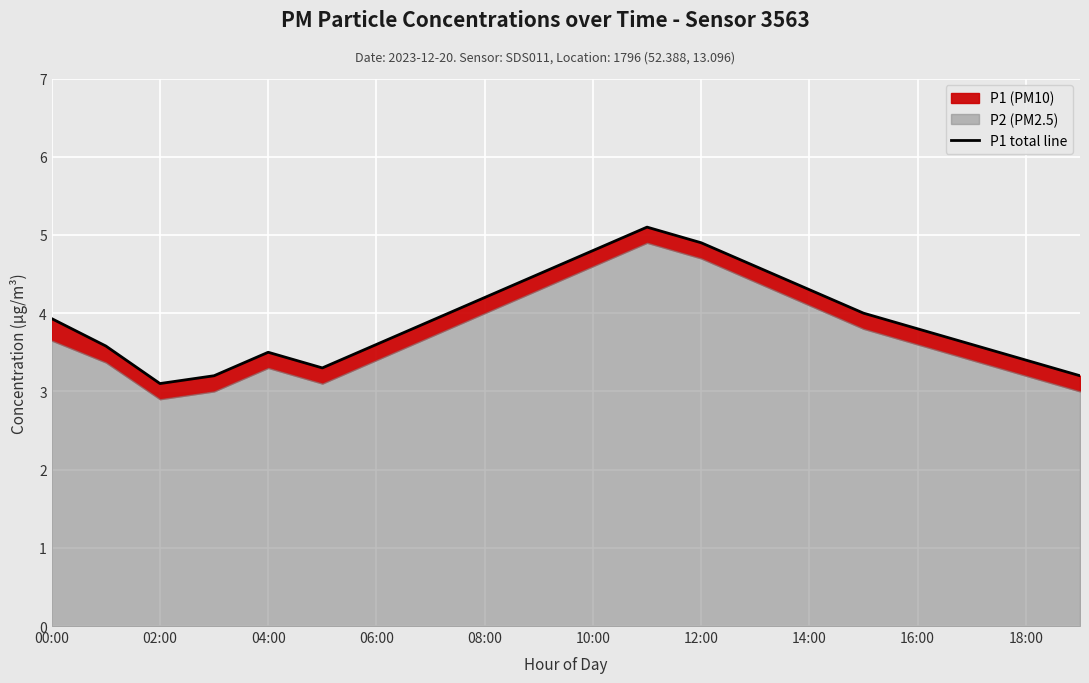

True or false: there are more than 1 points higher than both neighbors.

True